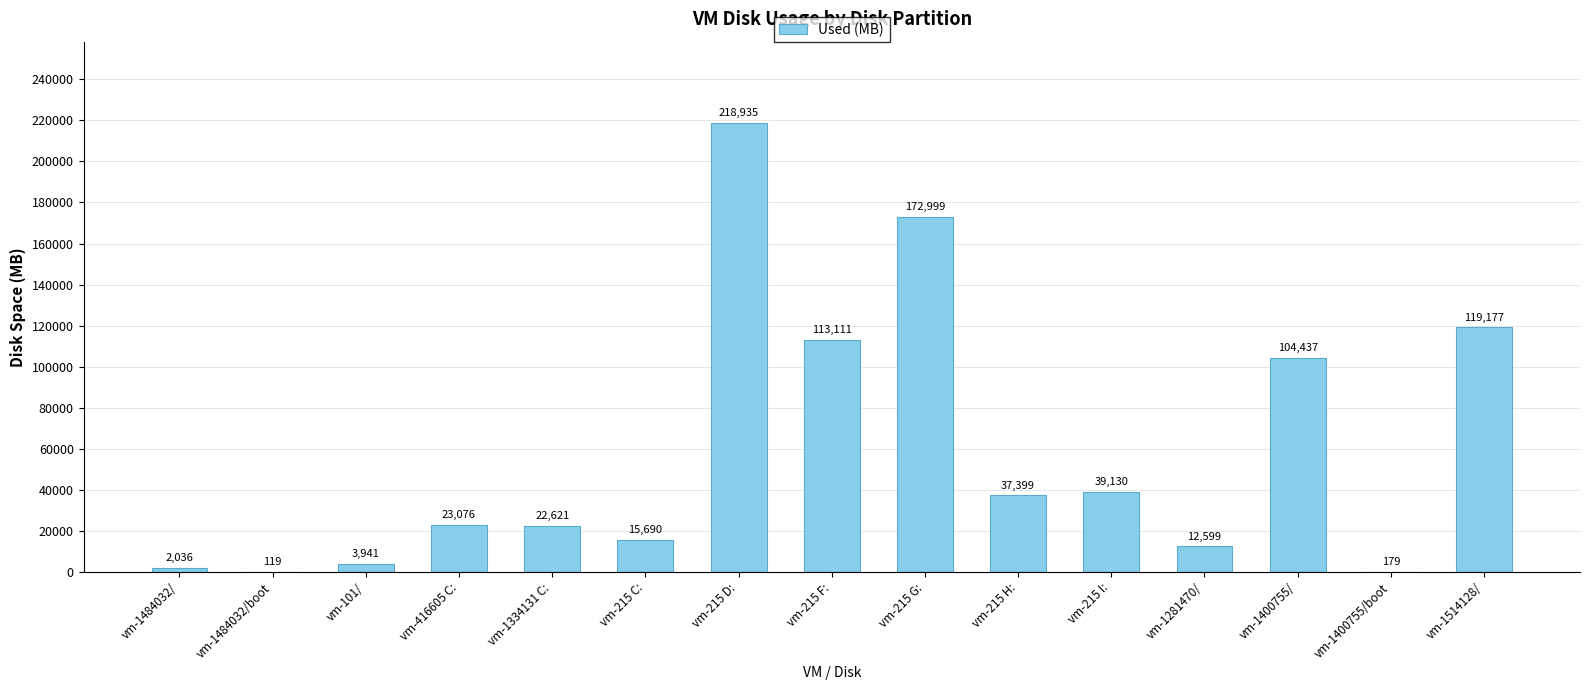

The value at vm-215 H: is 37399. True or false?

True